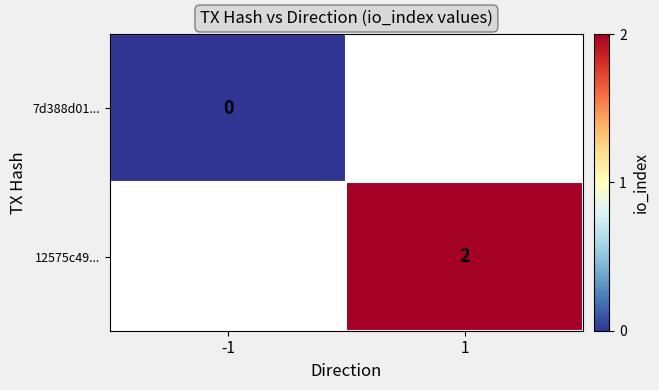

Is the value of 7d388d01... at -1 greater than the value of 12575c49... at 1?

No